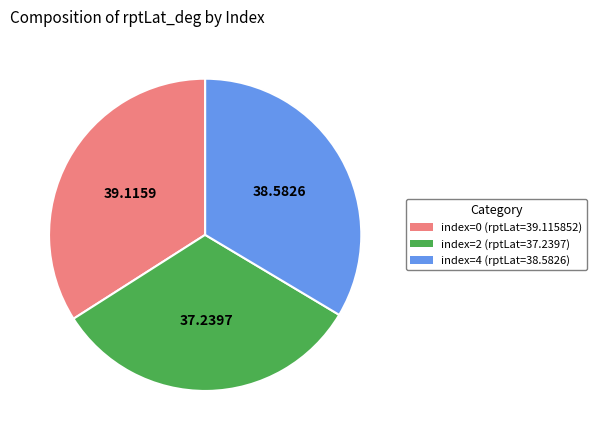

Is there a majority slice in this chart?

No